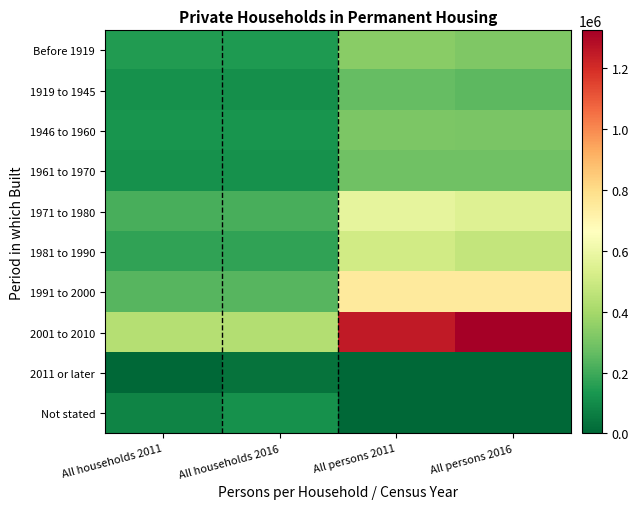

Reading left to right, what are all the values shown in this chart?

Before 1919: All households 2011=149939	All households 2016=141200	All persons 2011=340515	All persons 2016=320897
1919 to 1945: All households 2011=114817	All households 2016=109668	All persons 2011=265699	All persons 2016=253302
1946 to 1960: All households 2011=127691	All households 2016=126107	All persons 2011=311298	All persons 2016=306286
1961 to 1970: All households 2011=114510	All households 2016=116041	All persons 2011=285906	All persons 2016=286256
1971 to 1980: All households 2011=214197	All households 2016=213473	All persons 2011=578111	All persons 2016=550989
1981 to 1990: All households 2011=172413	All households 2016=171044	All persons 2011=509817	All persons 2016=474738
1991 to 2000: All households 2011=238724	All households 2016=240811	All persons 2011=749913	All persons 2016=747536
2001 to 2010: All households 2011=437507	All households 2016=431763	All persons 2011=1250569	All persons 2016=1325437
2011 or later: All households 2011=0	All households 2016=33436	All persons 2011=0	All persons 2016=0
Not stated: All households 2011=79610	All households 2016=114122	All persons 2011=0	All persons 2016=0